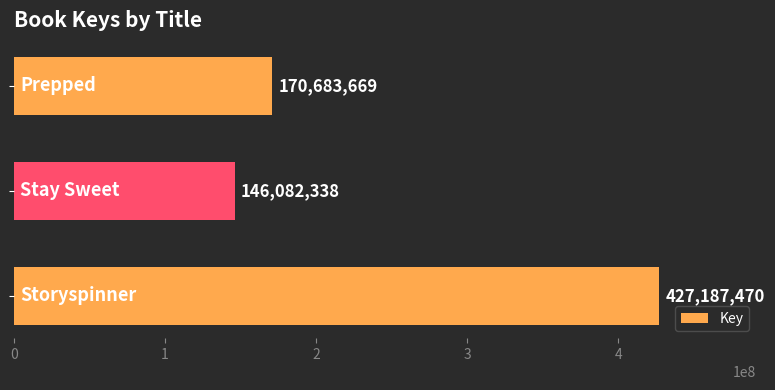

What is the difference between the maximum and second lowest values?

256503801